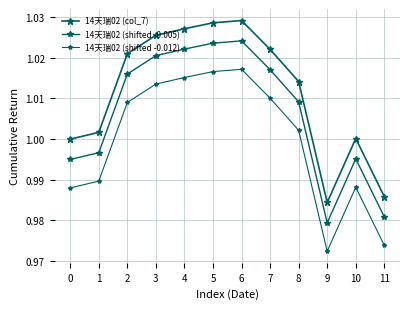

Where does the 14天瑞02 (shifted -0.012) series first go above 1?

2